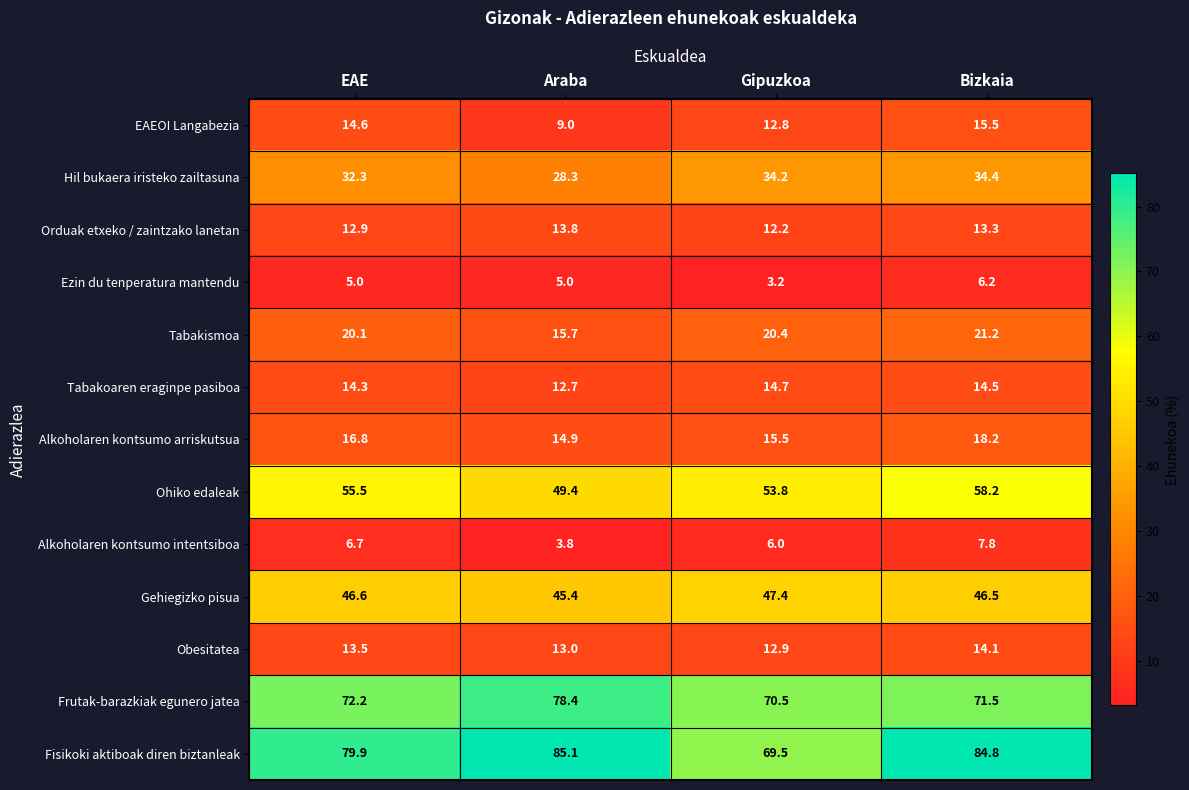

What is the average value of the Fisikoki aktiboak diren biztanleak series?

79.8